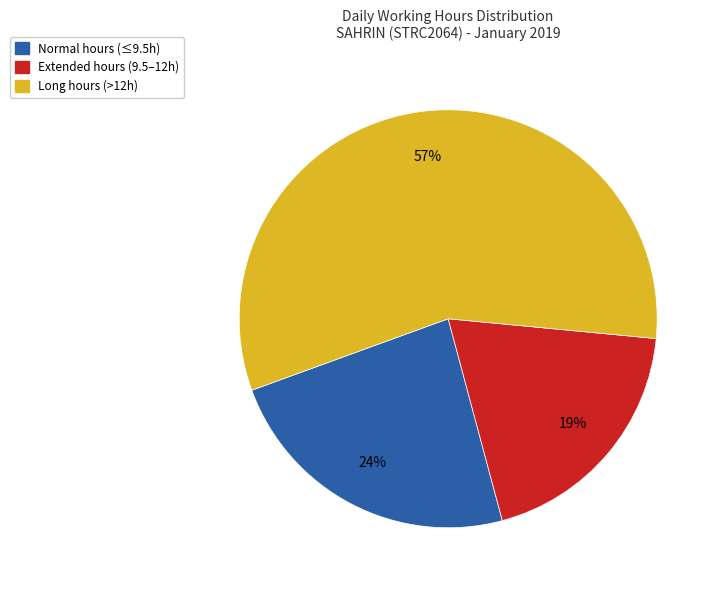

To the nearest percent, what is the difference between the largest and smallest slice percentages?

38%